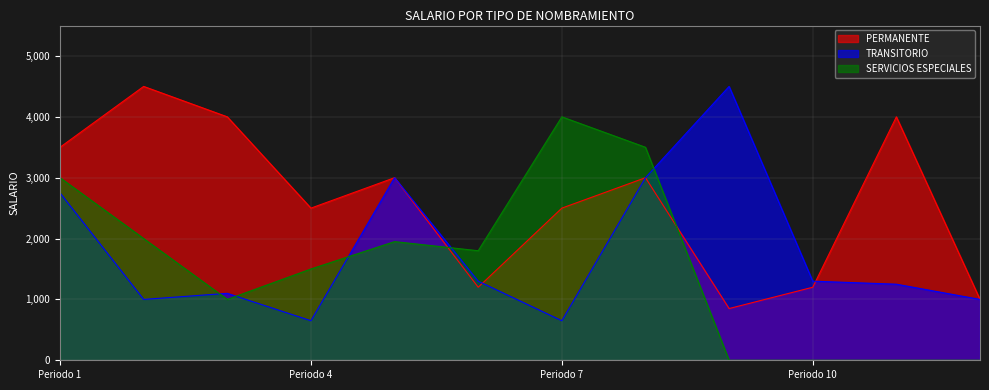

At 8, list the series in order from smallest to largest.

PERMANENTE, TRANSITORIO, SERVICIOS ESPECIALES